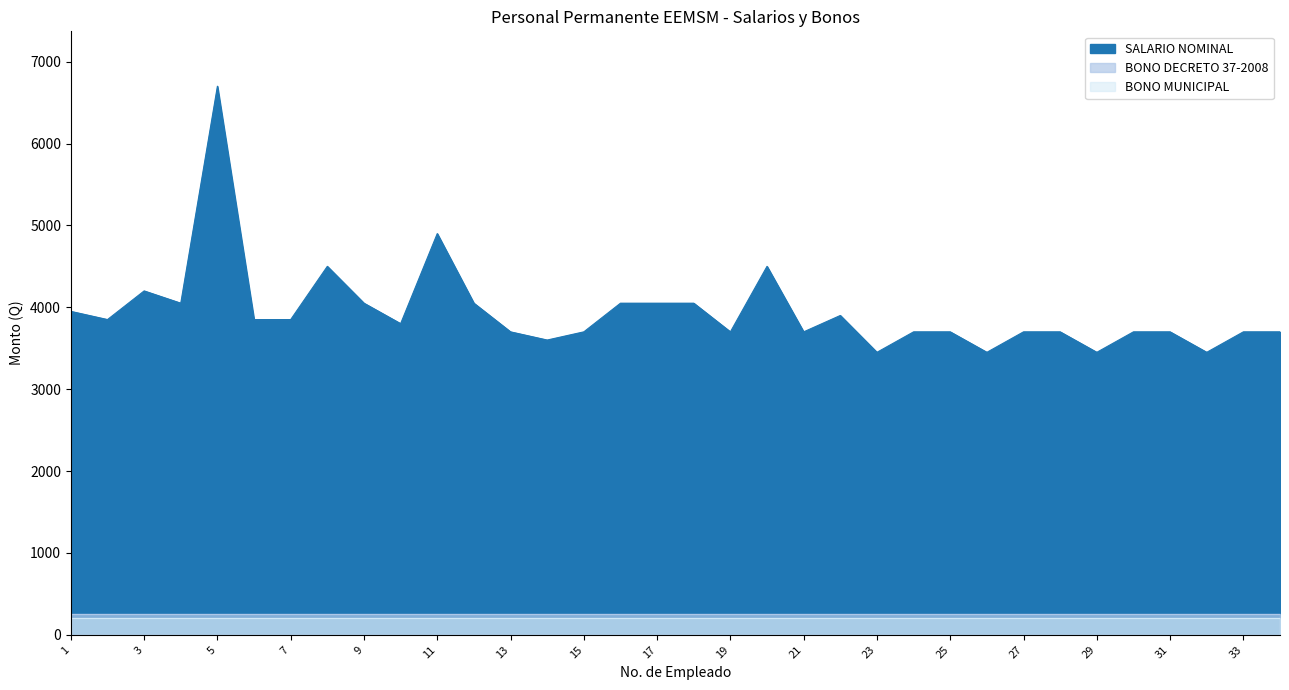

Is it true that SALARIO NOMINAL equals 4050 at 16?

True